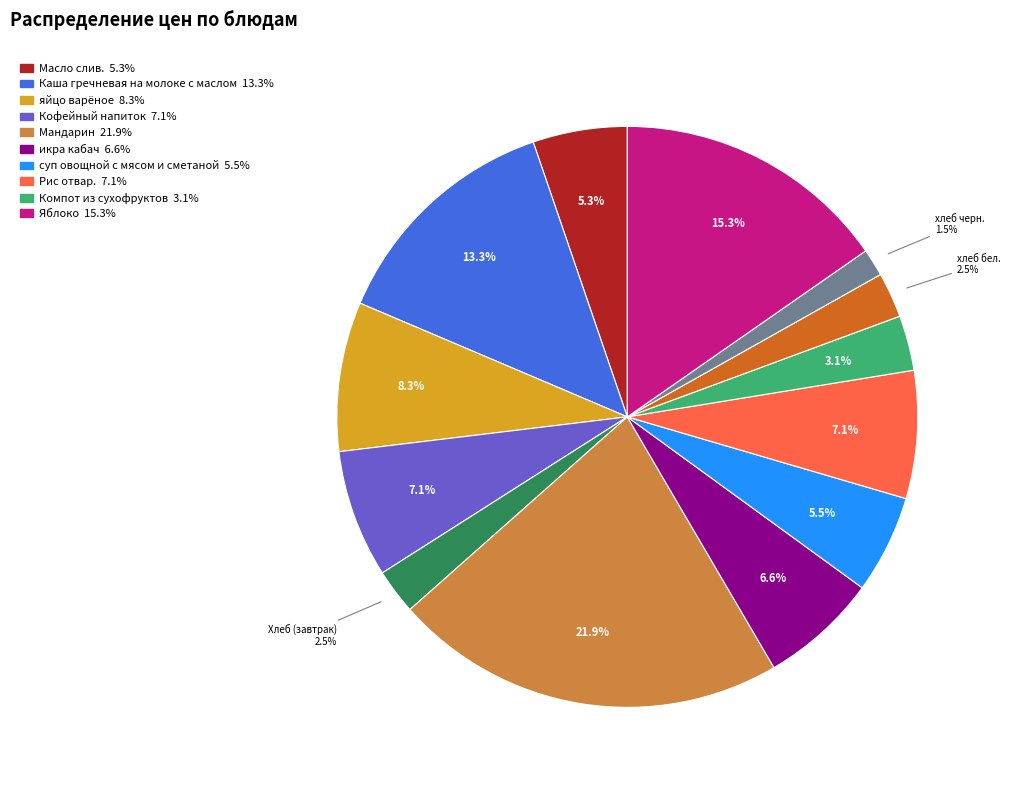

Does any single category account for the majority?

No